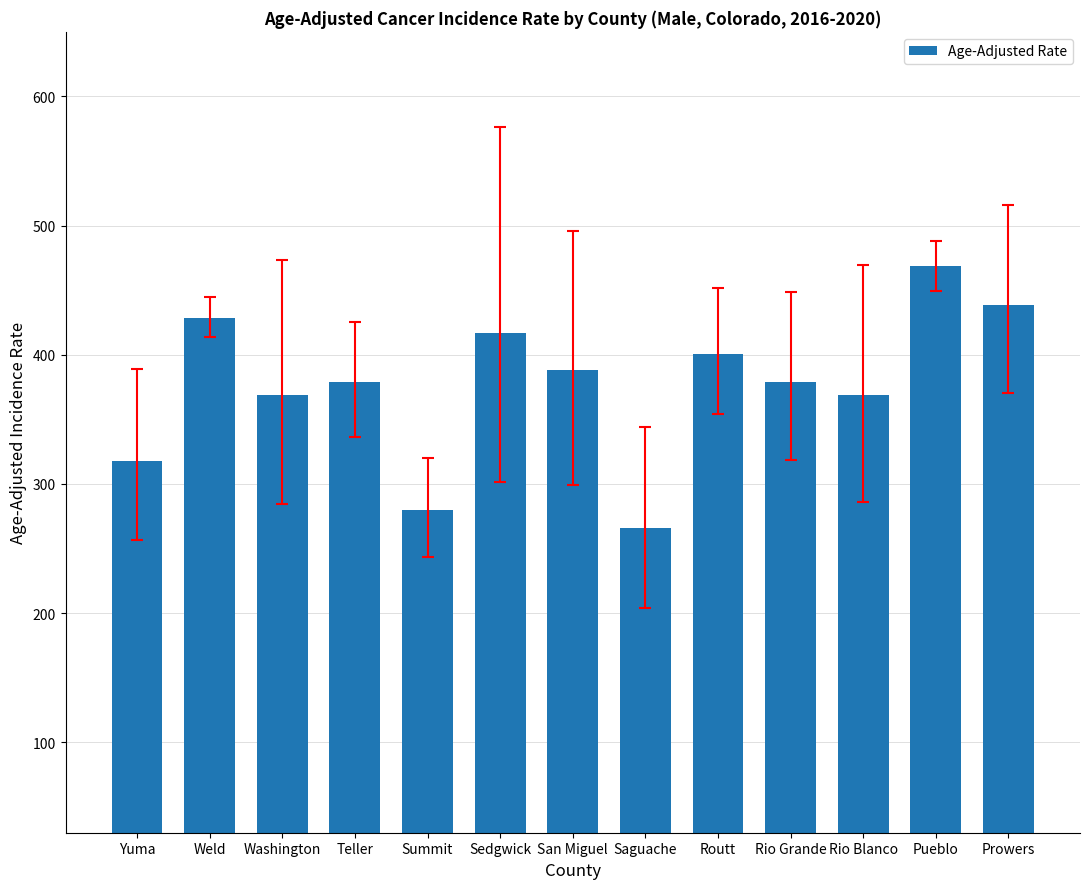

What is the ratio of the value at Prowers to the value at San Miguel?

1.1